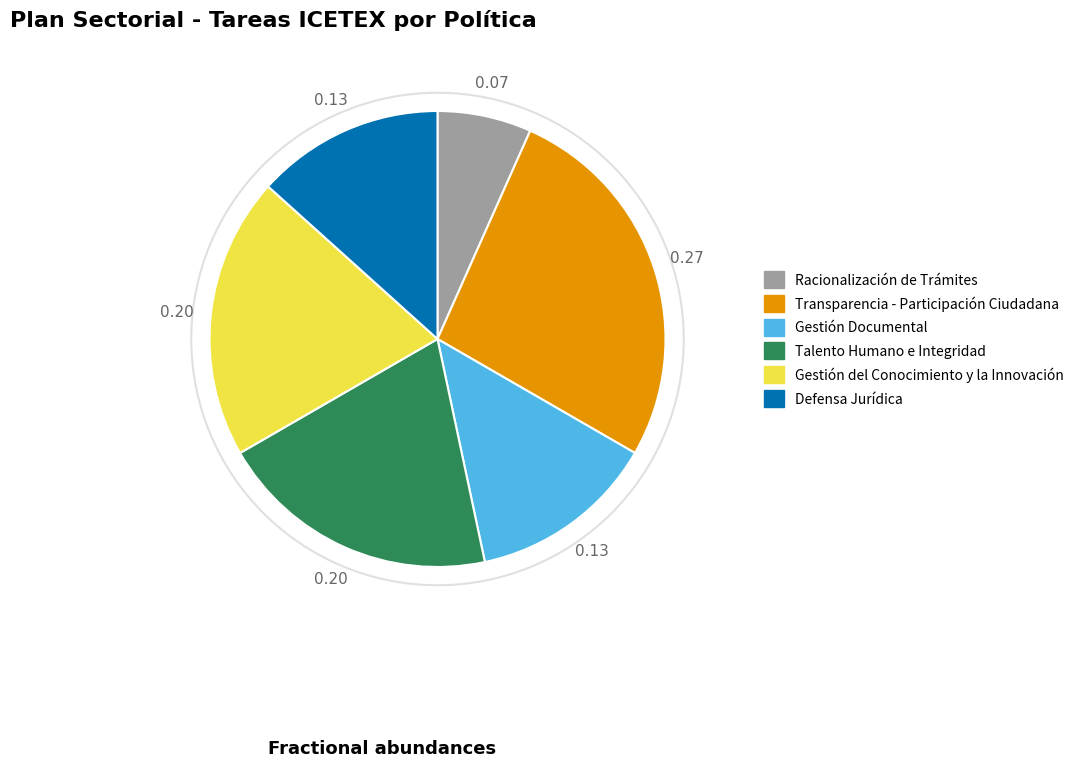

True or false: Talento Humano e Integridad accounts for 10% of the total.

False